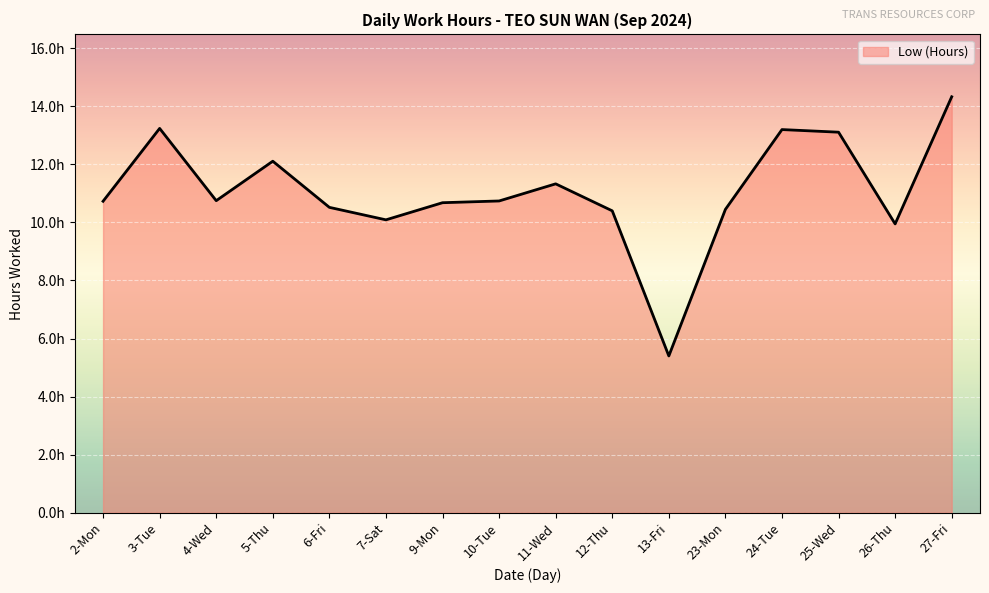

Which category has the lowest value across all series?

13-Fri